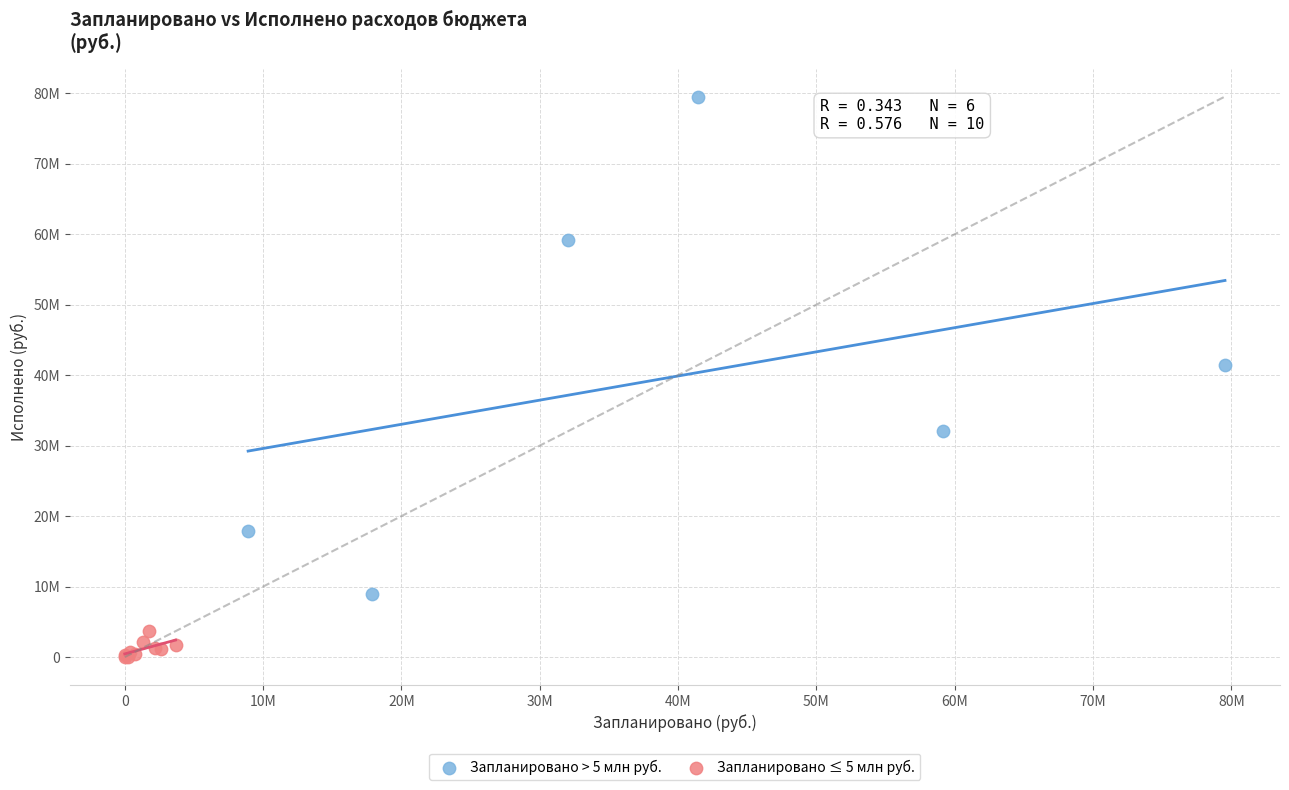

What are all the series names shown in the legend?

Запланировано > 5 млн руб., Запланировано ≤ 5 млн руб.